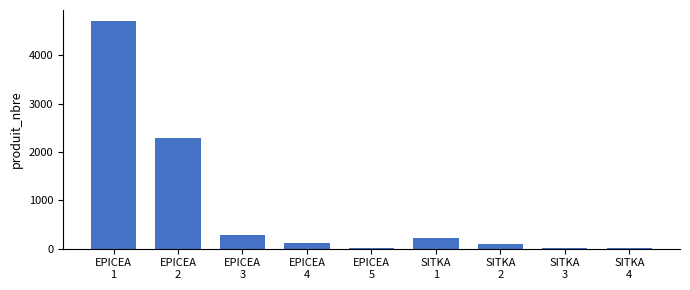

What is the greatest value displayed?

4699